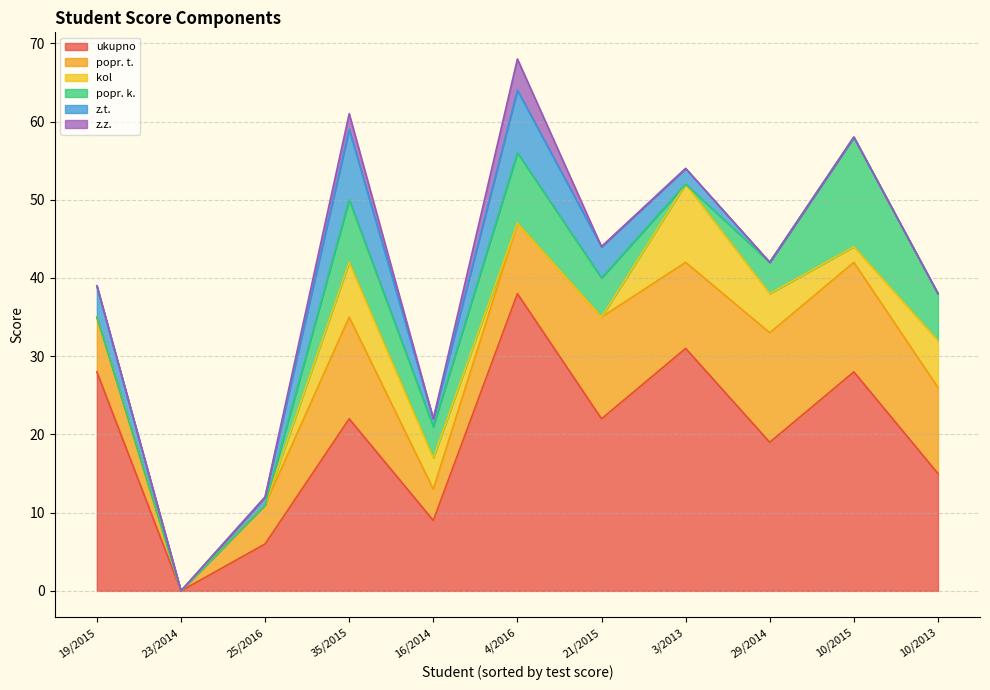

Which category has the lowest value in the ukupno series?

23/2014